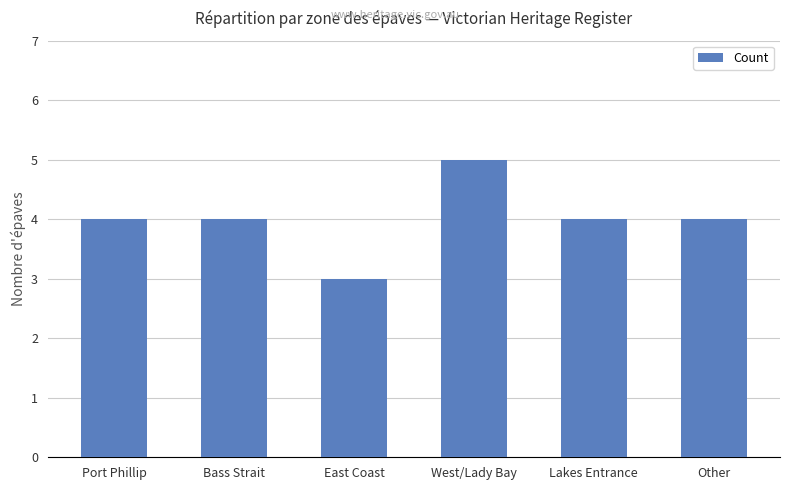

What is the value of the 6th bar from the left?

4